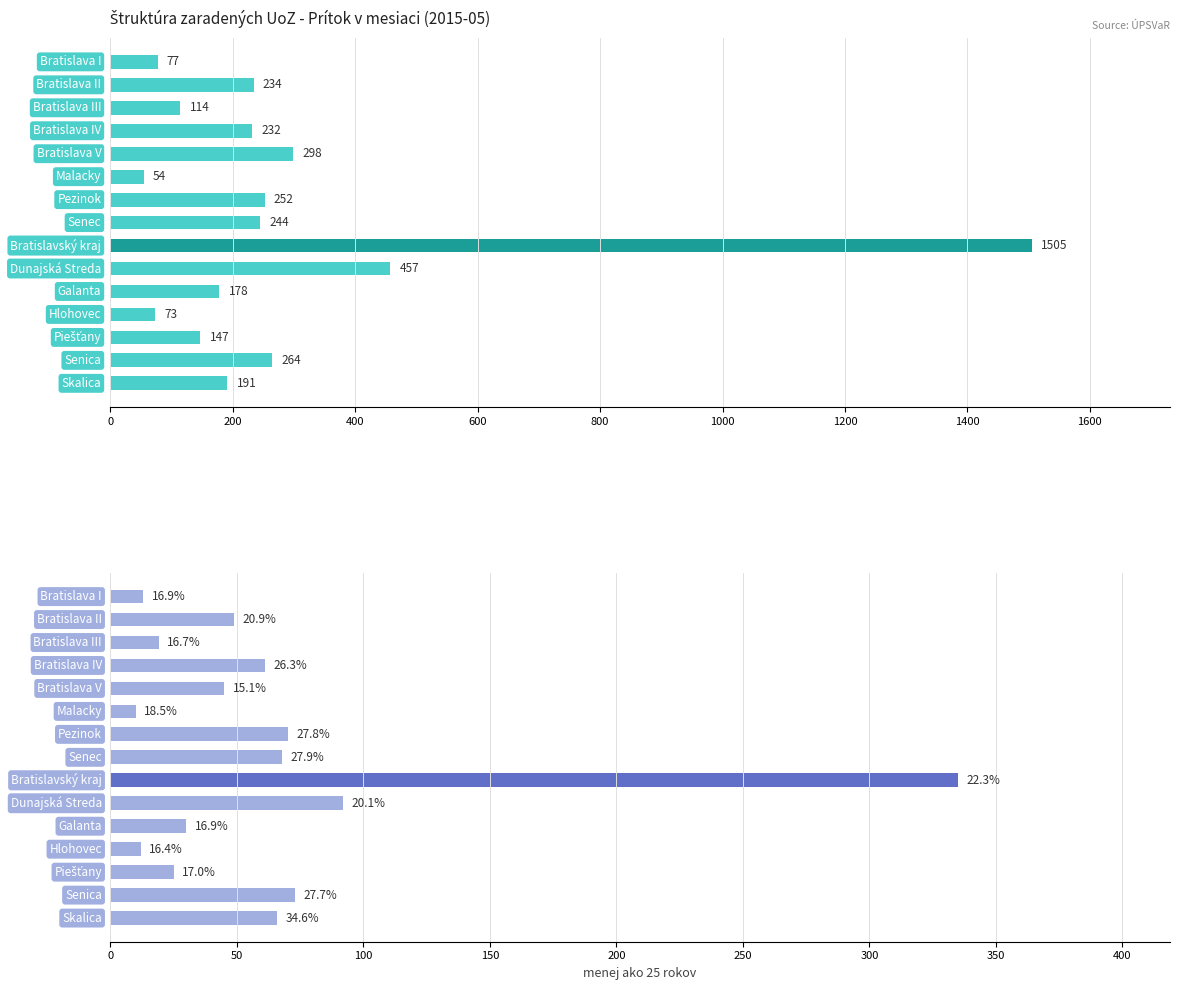

Between 1600 and 600, which is larger?

1600